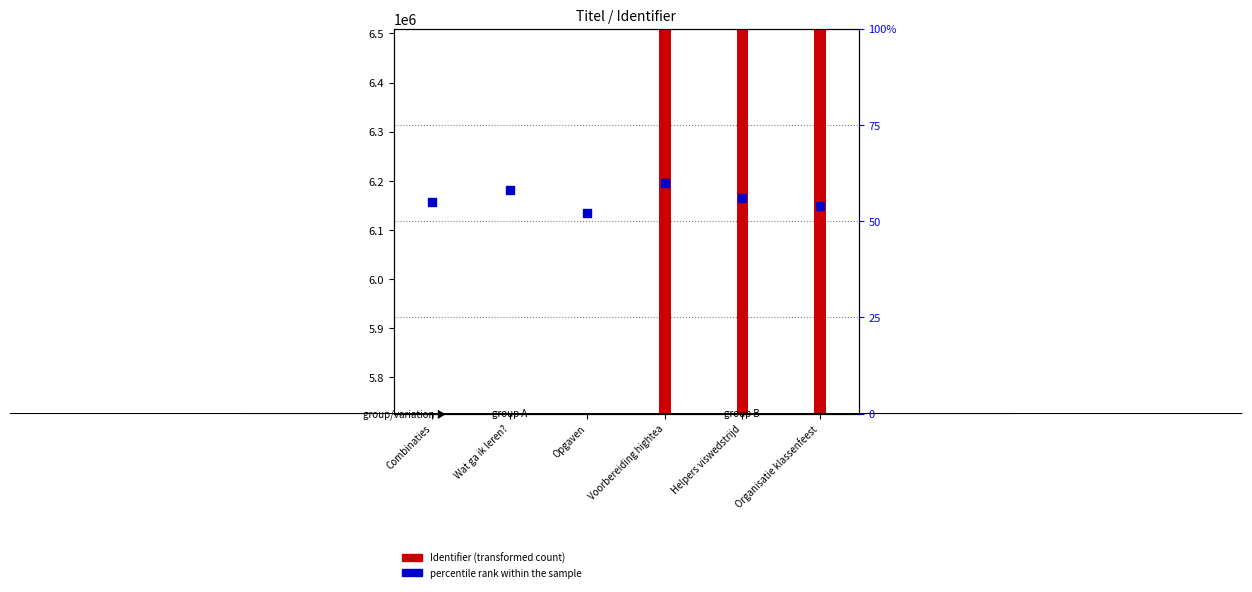

Approximately how many times larger is the value at Combinaties compared to Organisatie klassenfeest?

1.0